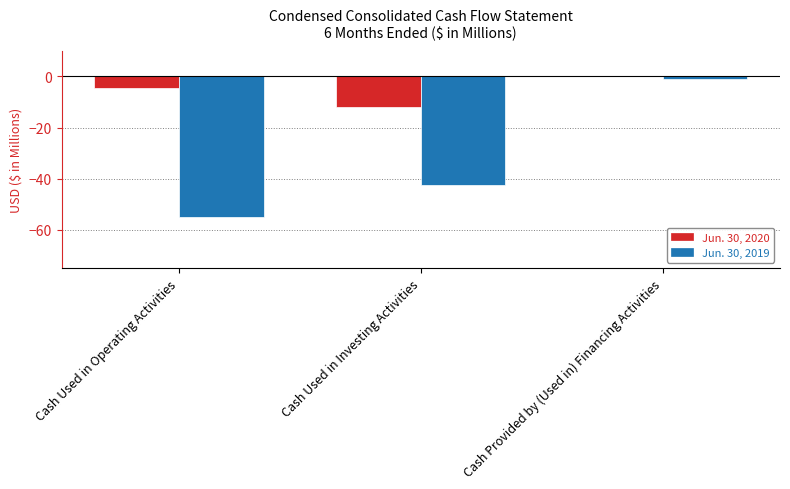

How many positive values does the Jun. 30, 2020 series have?

1